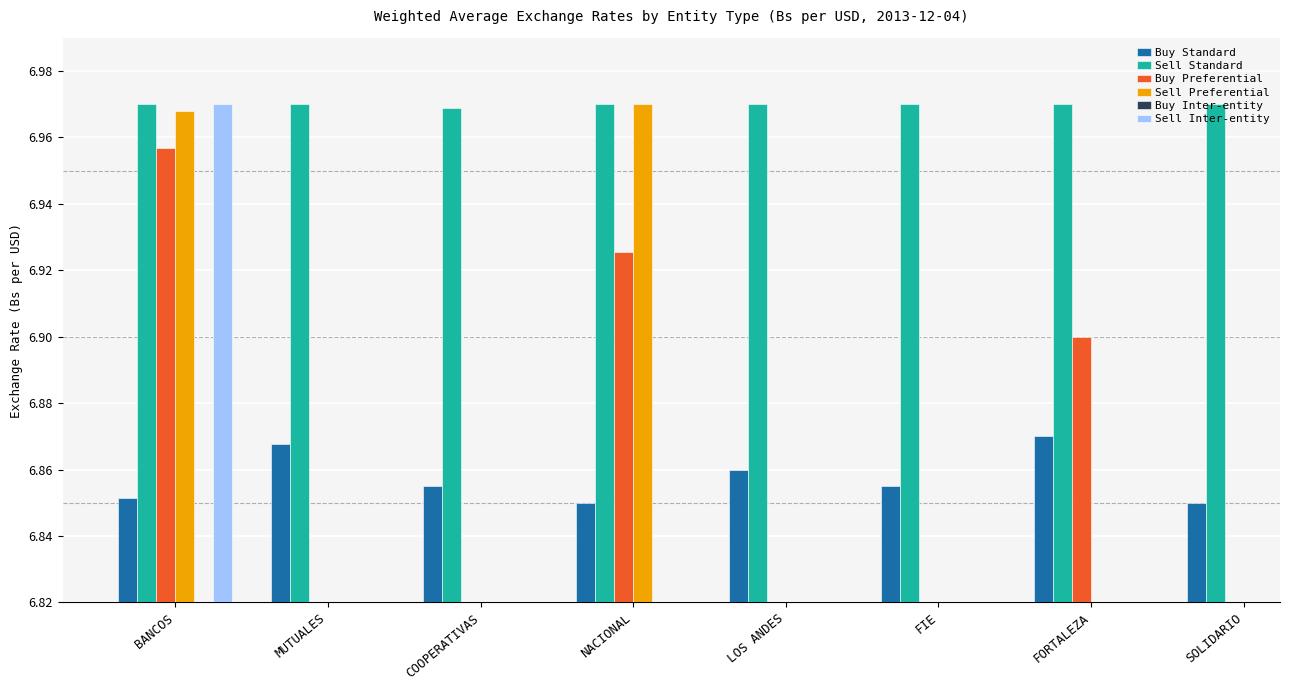

What is the difference between the highest and lowest values at COOPERATIVAS?

0.1